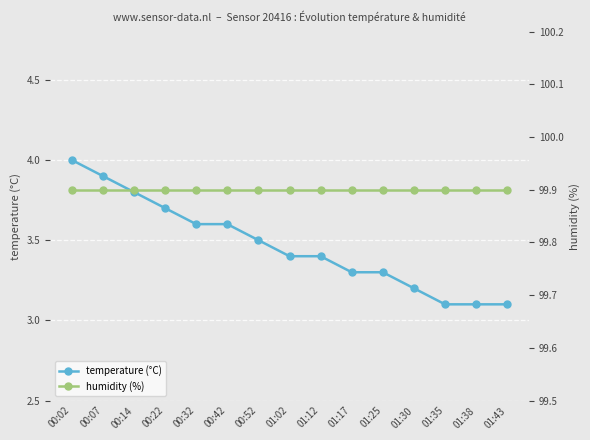

The humidity (%) series shows 99.9 at 00:07. True or false?

True